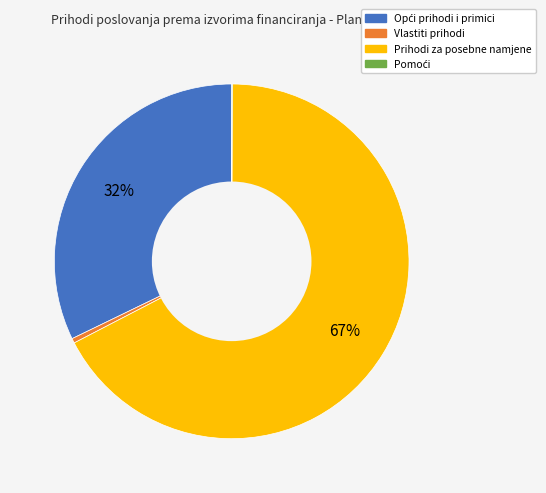

Is there any slice that represents more than half of the pie?

Yes